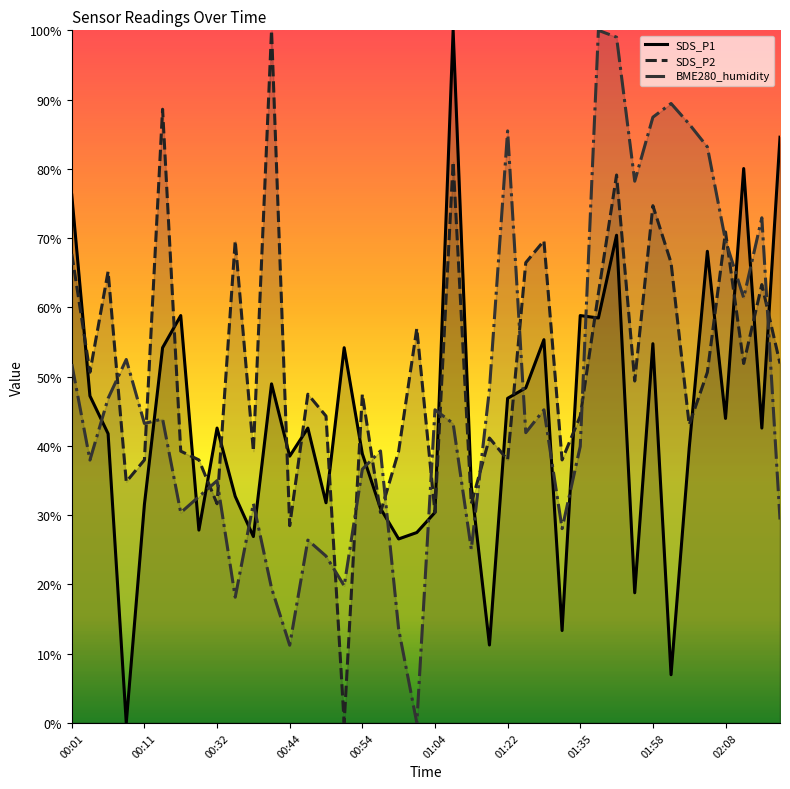

The SDS_P2 series shows 30.4 at 01:04. True or false?

True